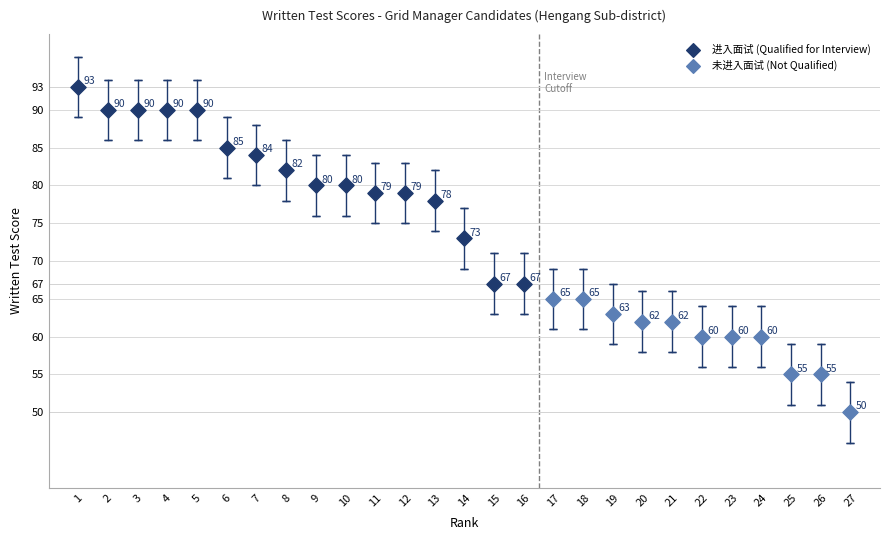

Which series contains the highest Y value?

进入面试 (Qualified for Interview)